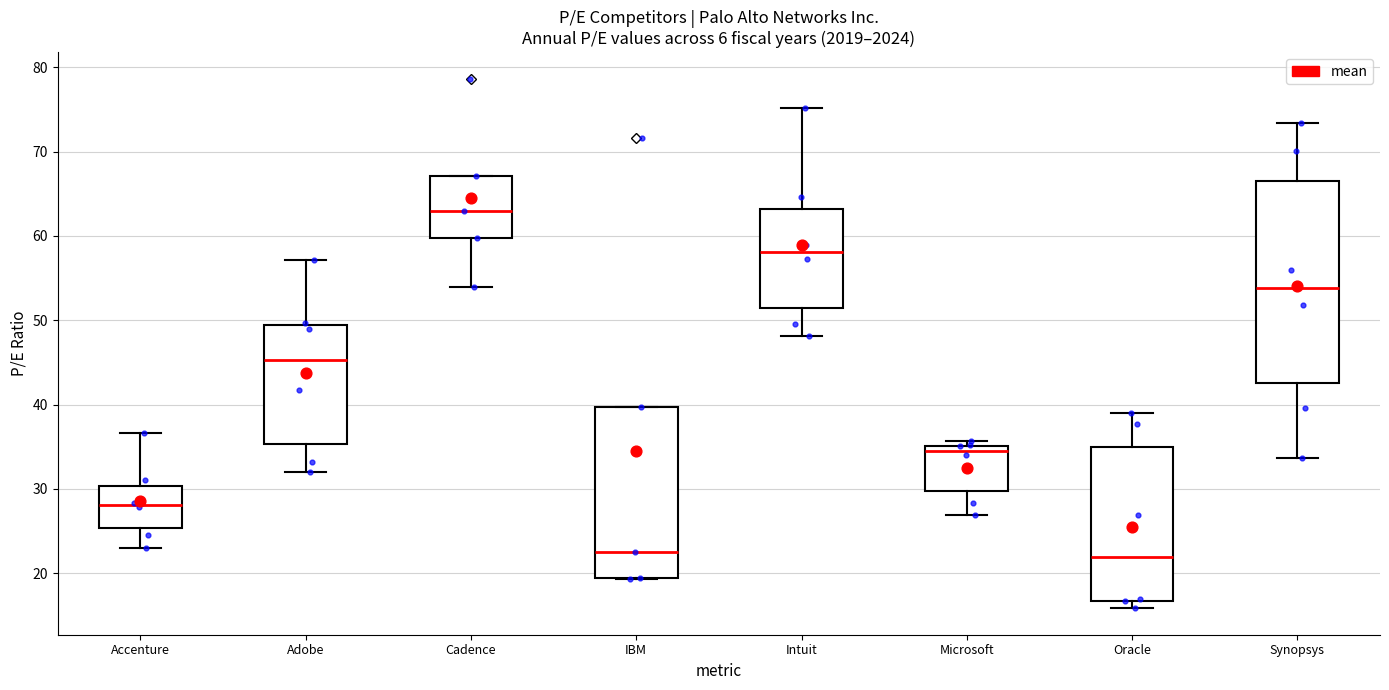

Where is the lower edge of the box for Microsoft on the y-axis? The values are not printed on the chart, so give them approximately, as read against the axis.

30